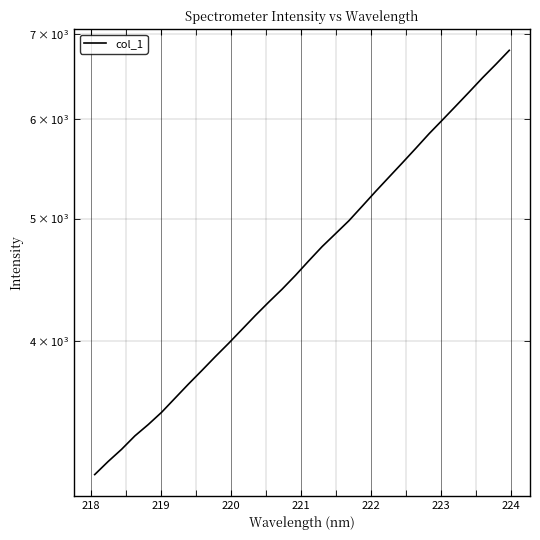

What is the difference between the maximum and second lowest values?

3591.4